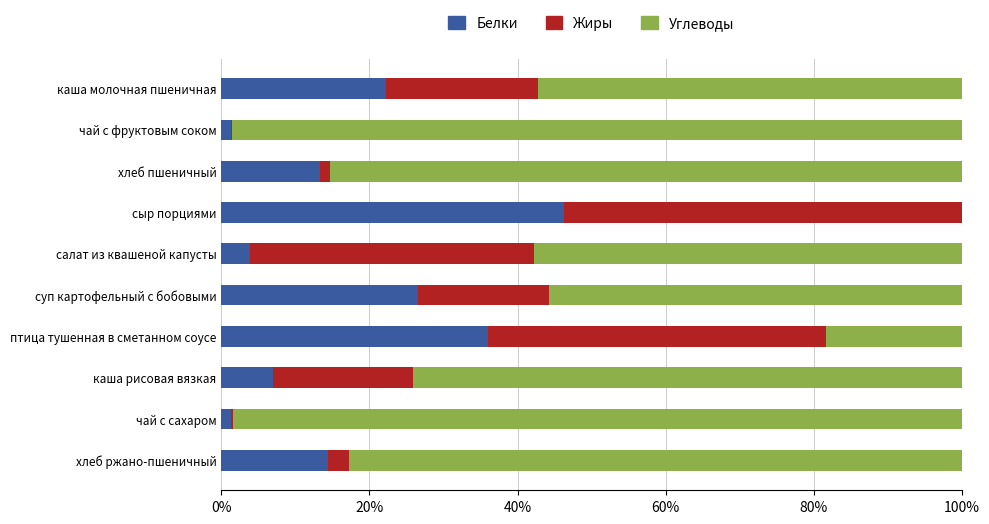

True or false: Белки has a value of 12.1 at каша рисовая вязкая.

False